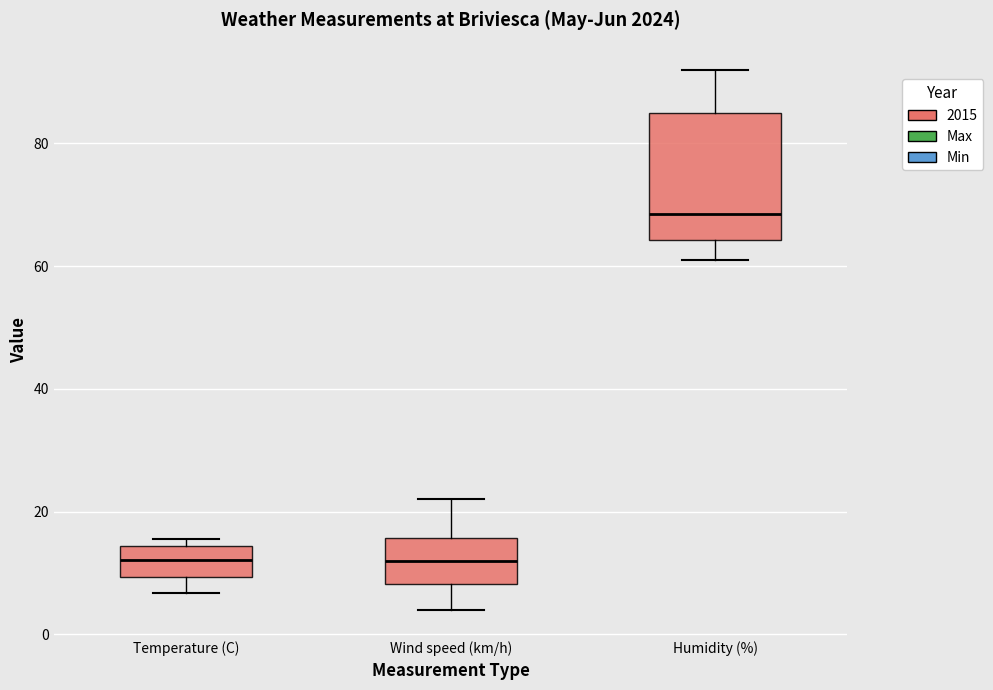

Reading left to right, read every box against the y-axis: the position of its median line, the range the box covers, and the ends of its whiskers. The values are not printed on the chart, so give them approximately, as read against the axis.

Temperature (C): median 12, box 10 to 14, whiskers 6 to 16
Wind speed (km/h): median 12, box 8 to 16, whiskers 4 to 22
Humidity (%): median 68, box 64 to 86, whiskers 62 to 92